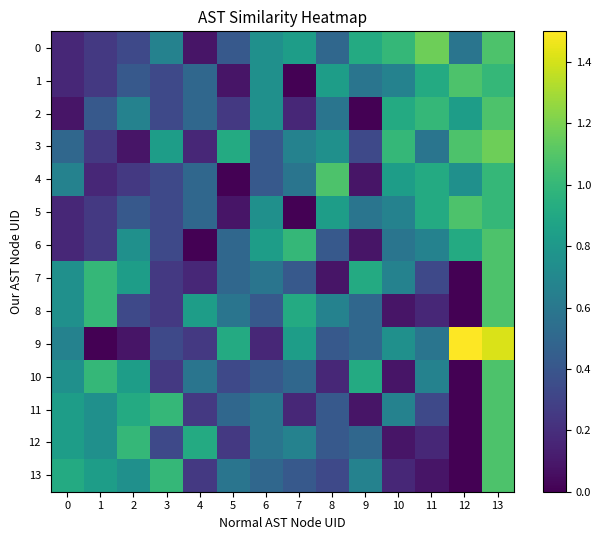

Between 5 and 13, which series saw the biggest shift?

4